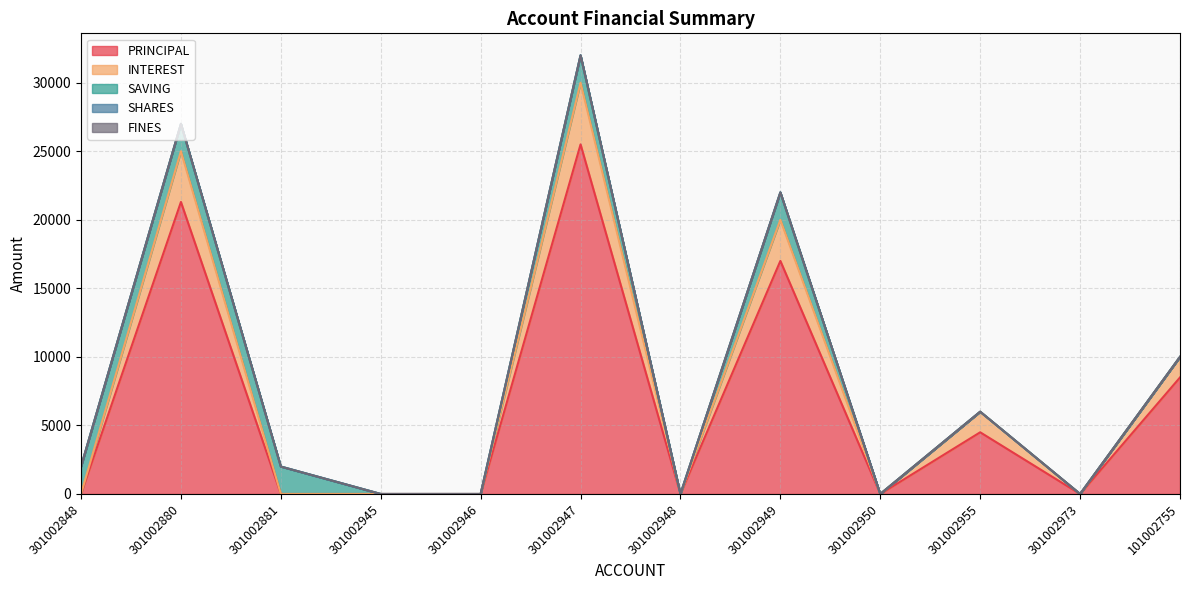

True or false: SAVING has more than 0 interior local peaks.

True